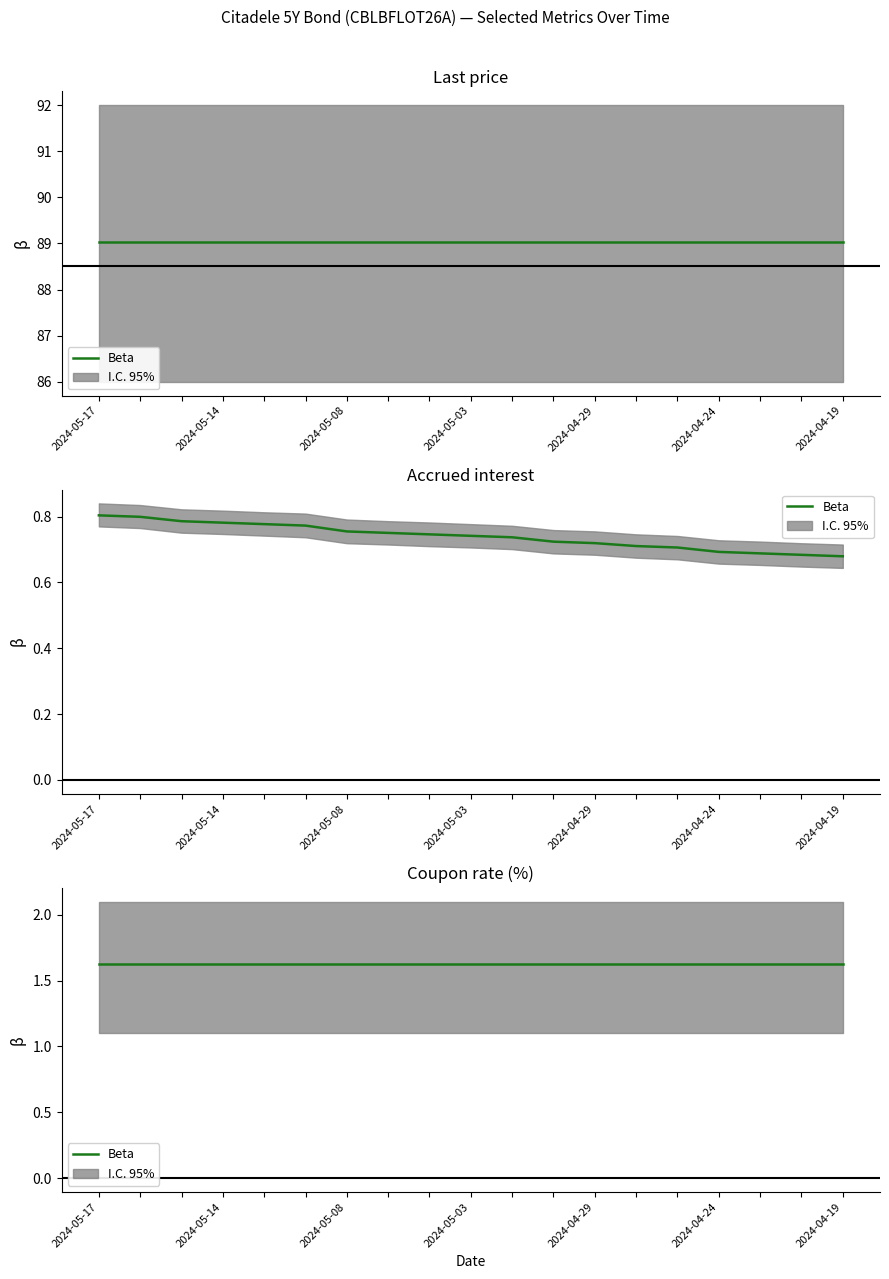

What is the sum of all Coupon rate (%) values?

30.9